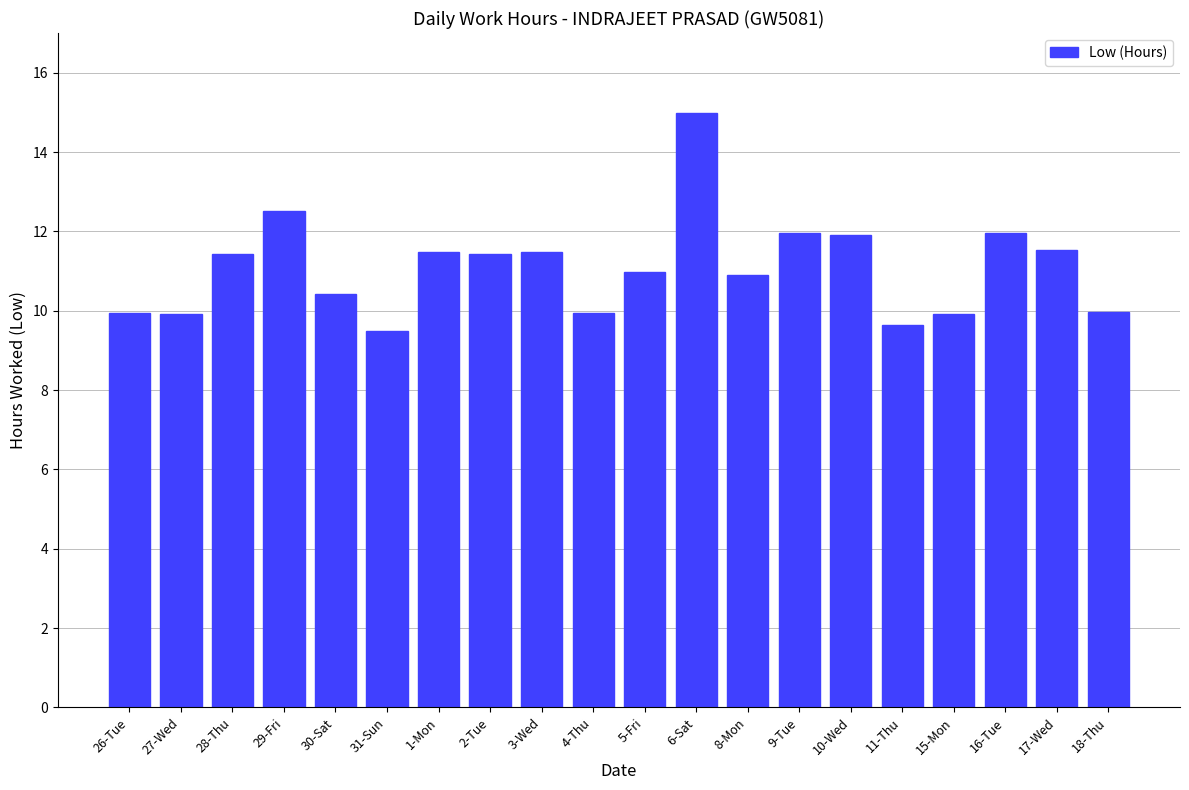

Does the chart contain any negative values?

No